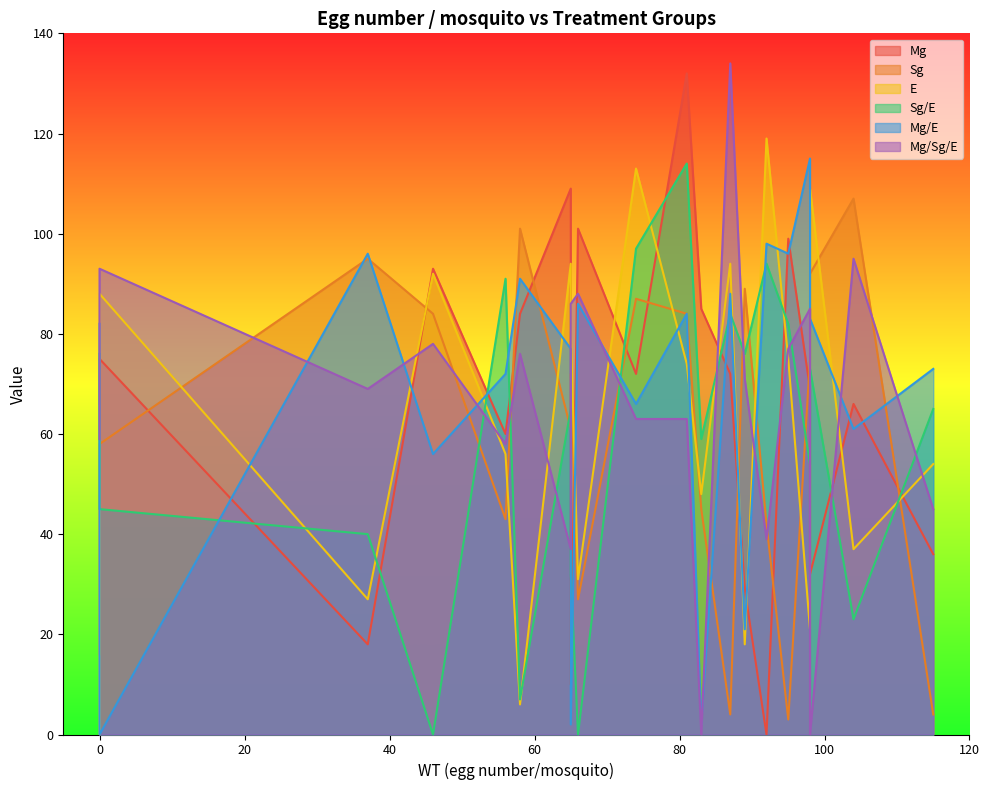

At which category is the sum across all series the highest?

81